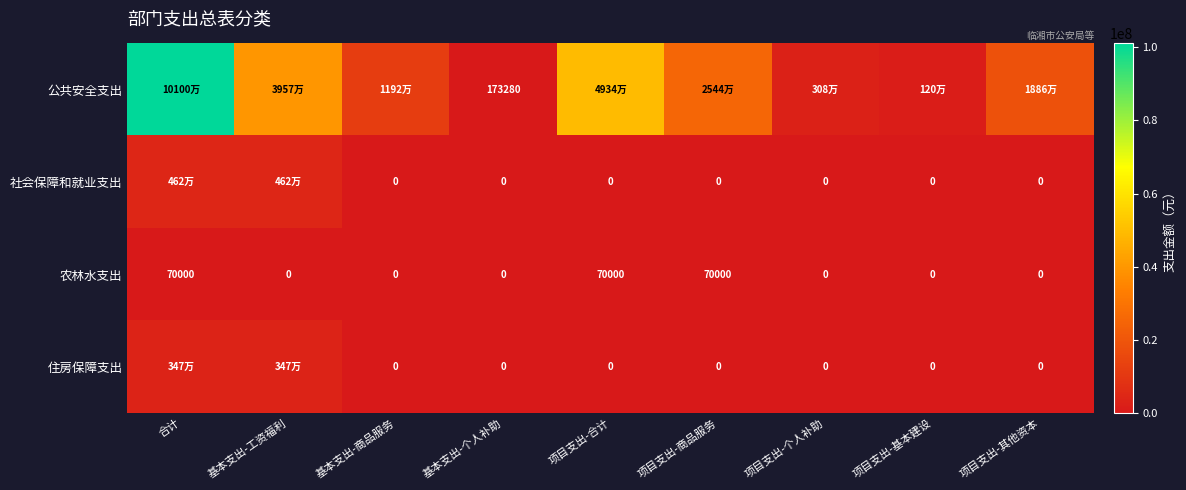

Which series has the widest spread of values?

公共安全支出